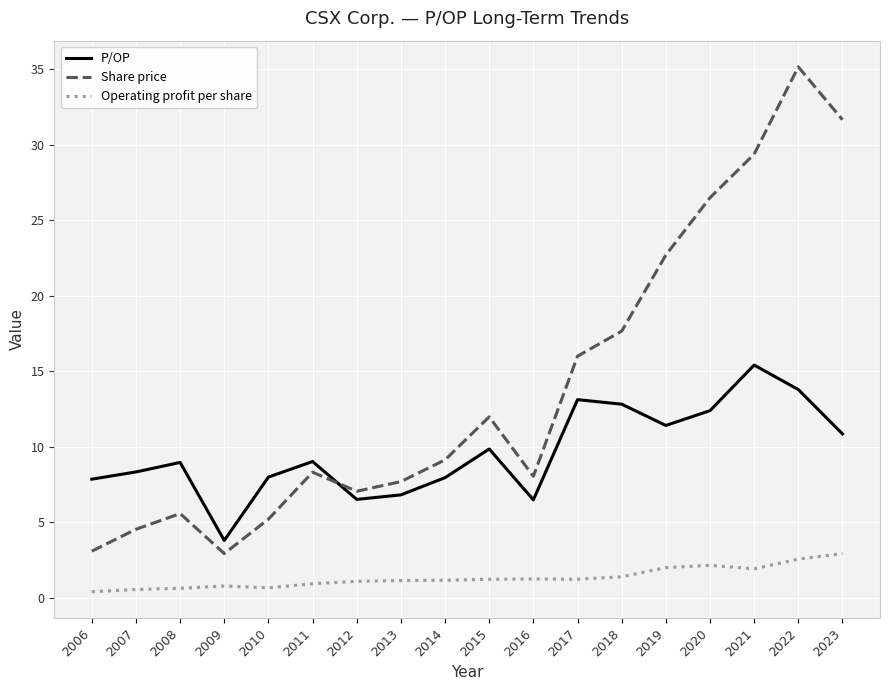

True or false: P/OP and Operating profit per share intersect in this chart.

False